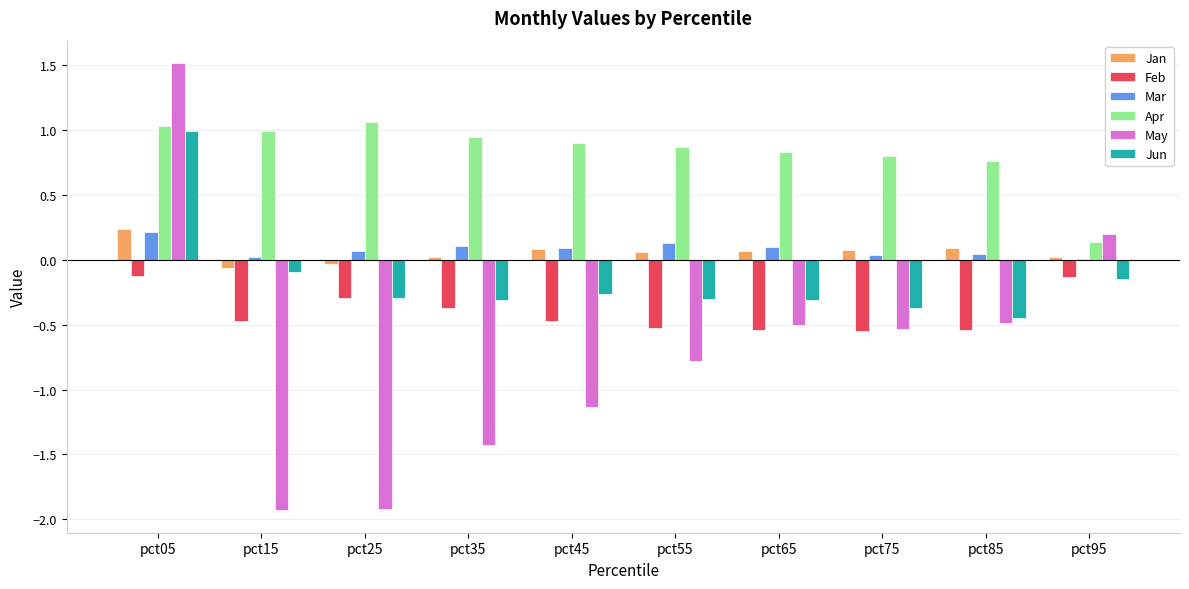

How many categories are shown in the chart?

10